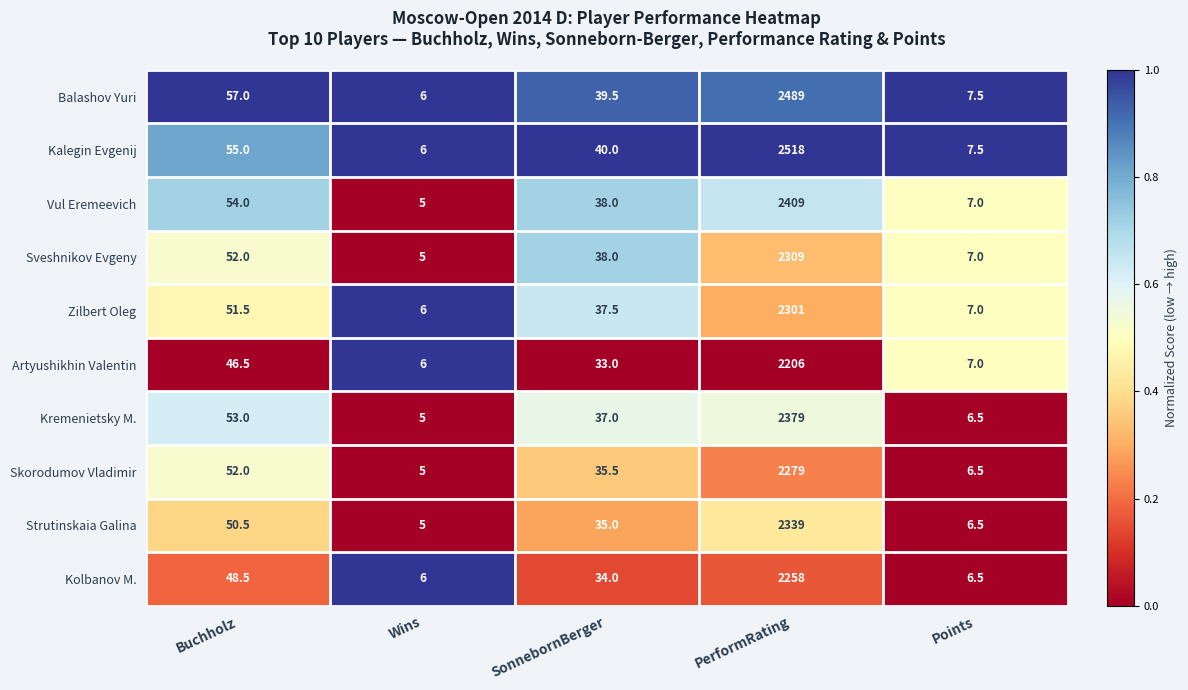

What is the difference between the Kalegin Evgenij values at SonnebornBerger and Points?

32.5